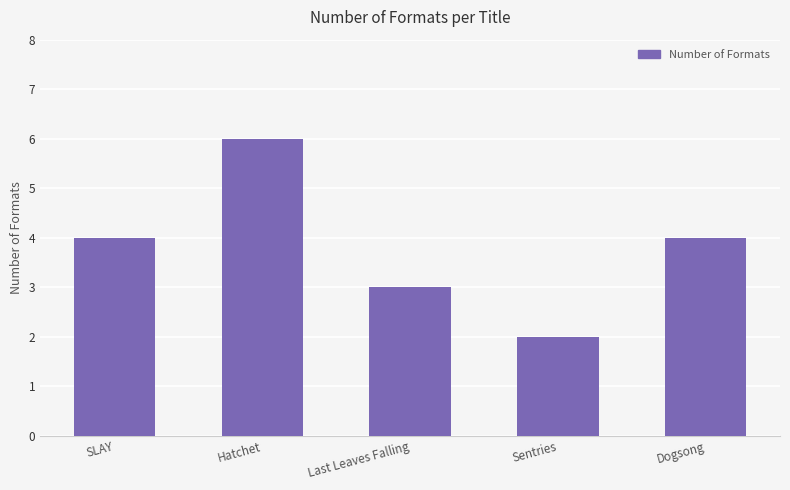

Reading left to right, extract all data points from this chart.

4	6	3	2	4